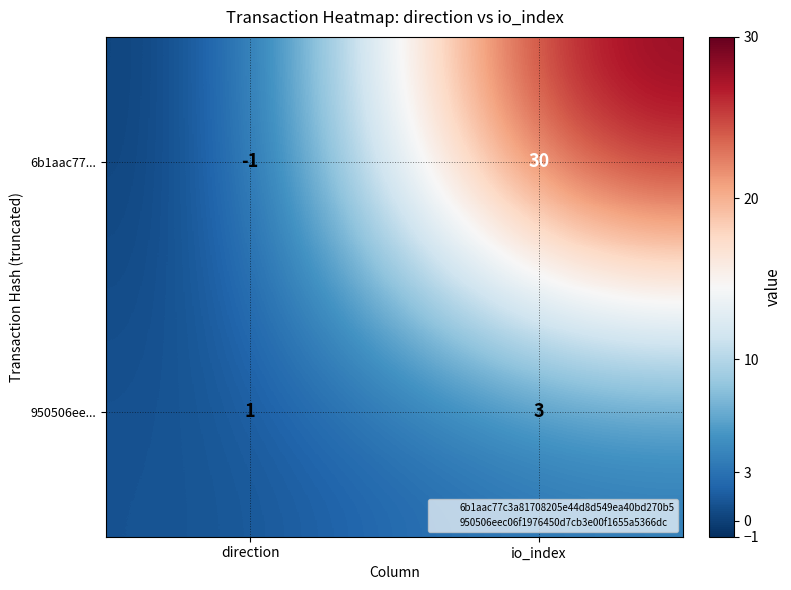

At which category is the sum across all series the highest?

io_index